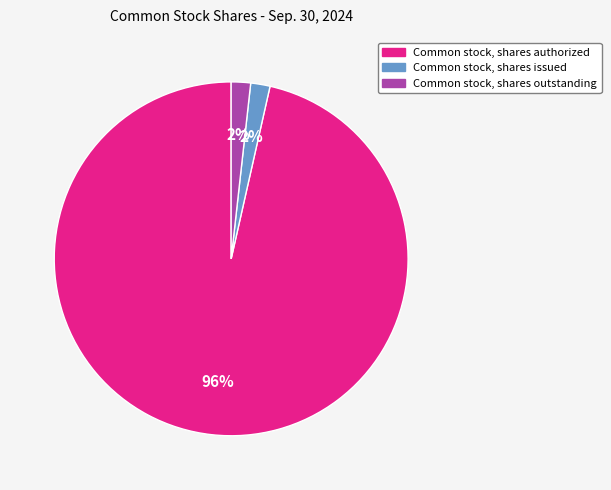

Combined, do Common stock, shares issued and Common stock, shares outstanding account for over 50%?

No